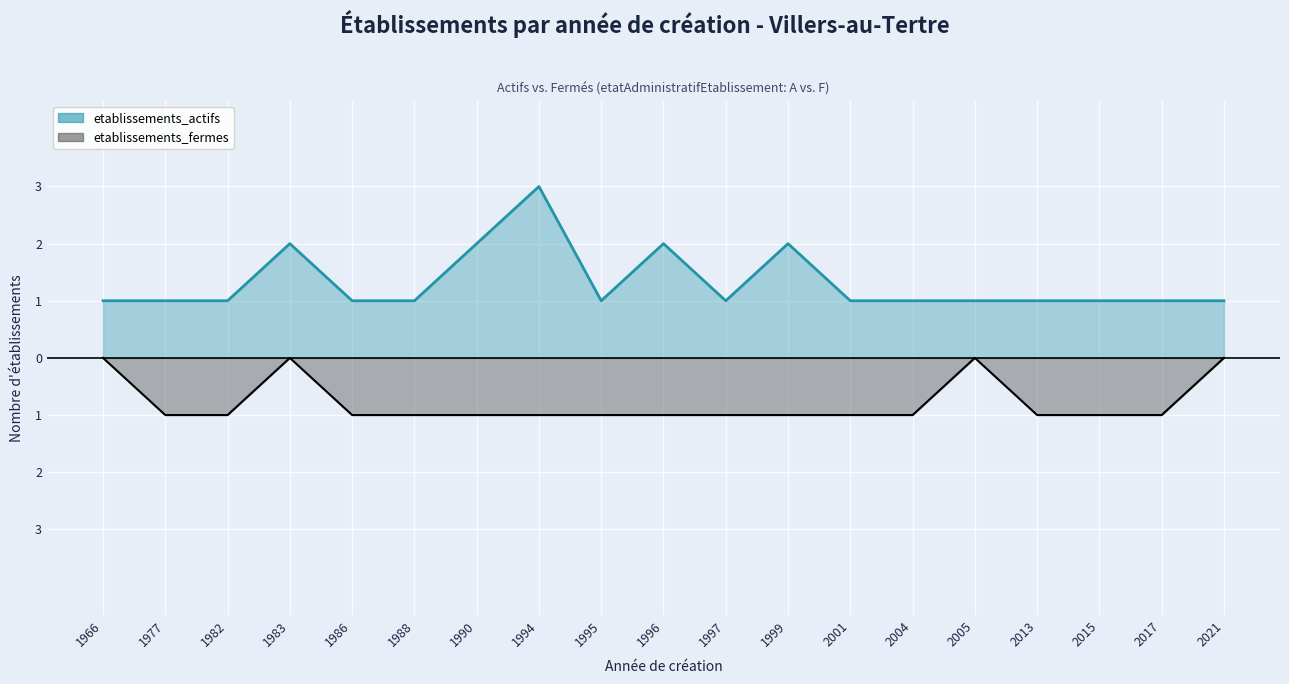

Which series has the largest total across all categories?

etablissements_actifs